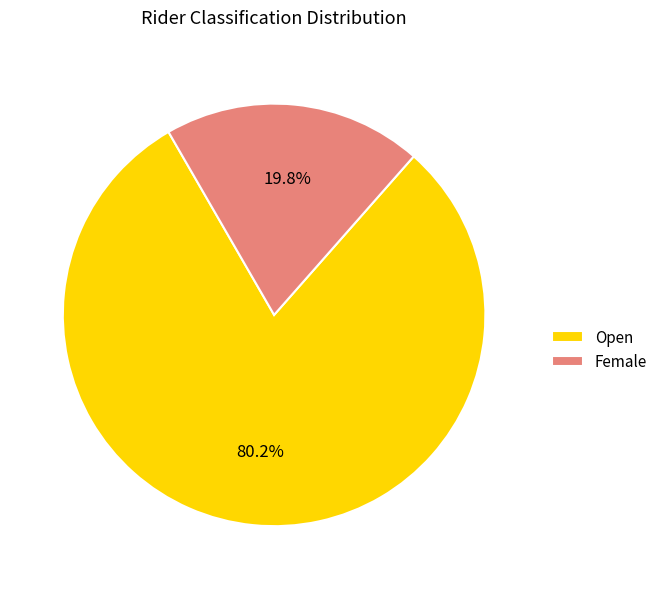

How much of the chart is everything except Female?

80.2%